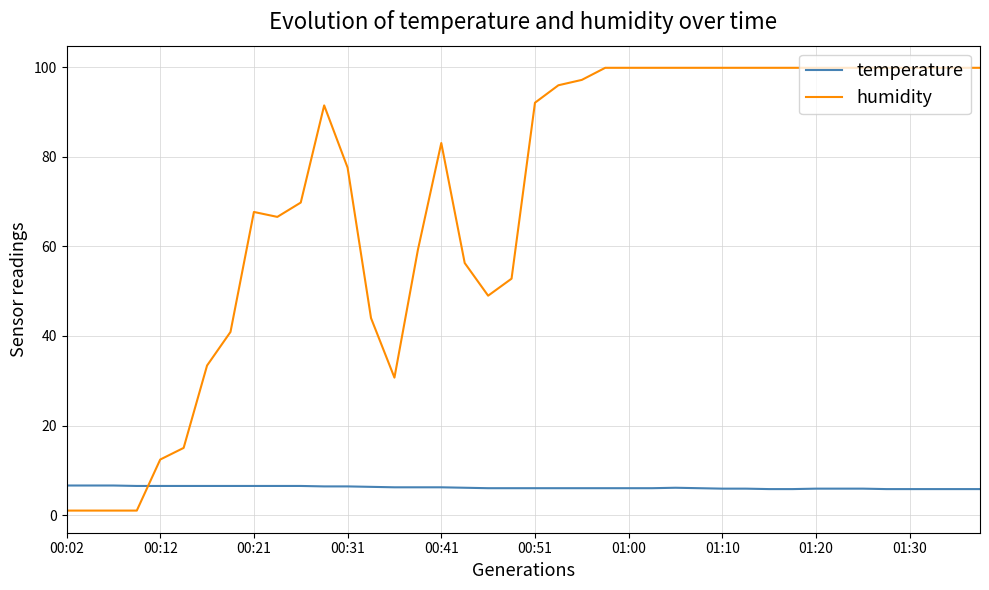

What are all the series names shown in the legend?

temperature, humidity